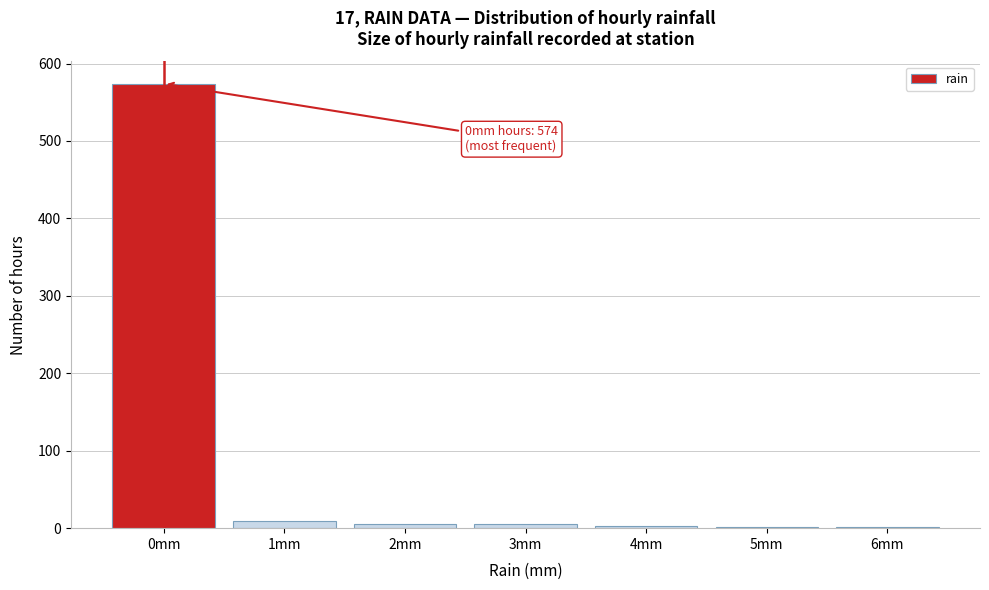

At which category does the chart reach its peak across all series?

0mm